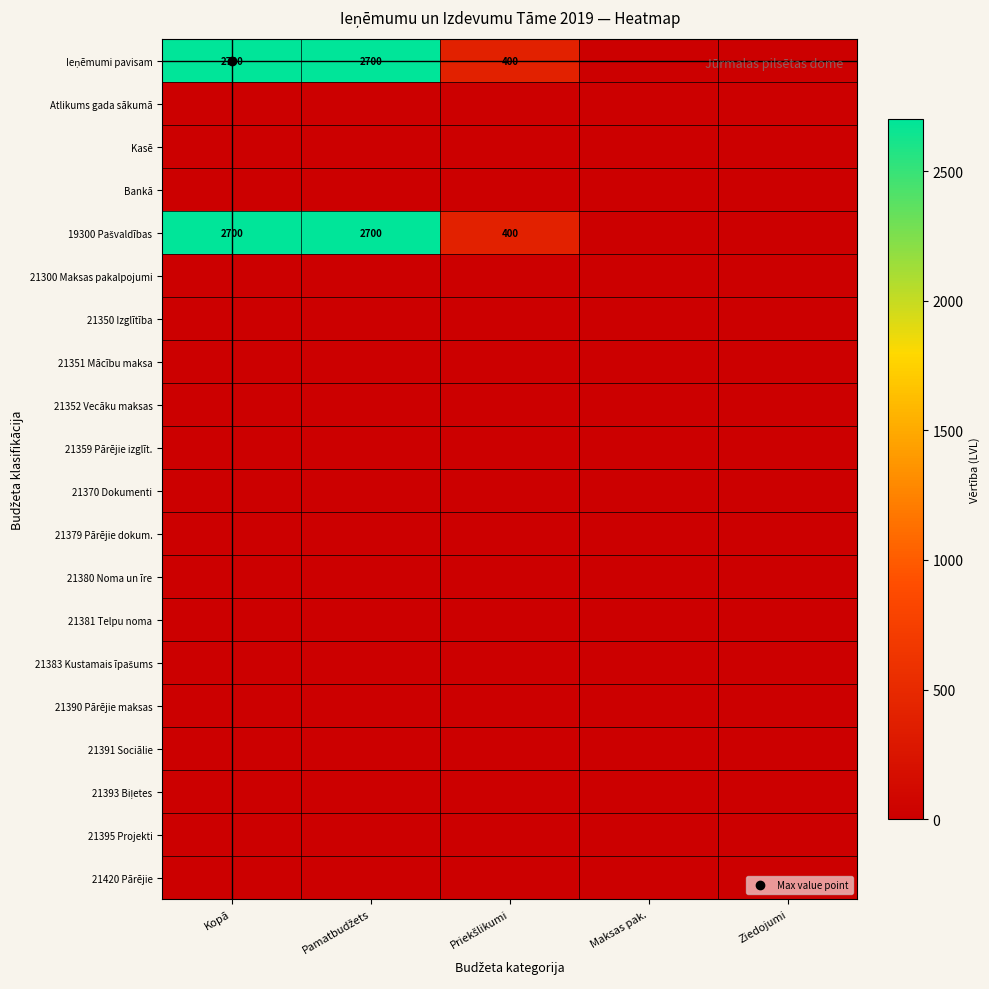

At which category is the sum across all series the highest?

Kopā